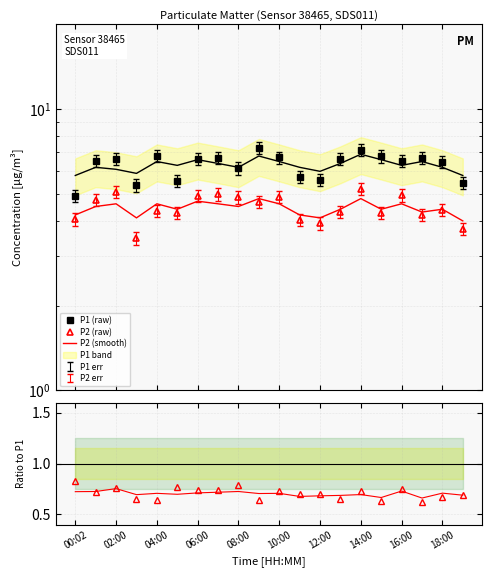

What is the highest value of the P1 (raw) series?

7.2